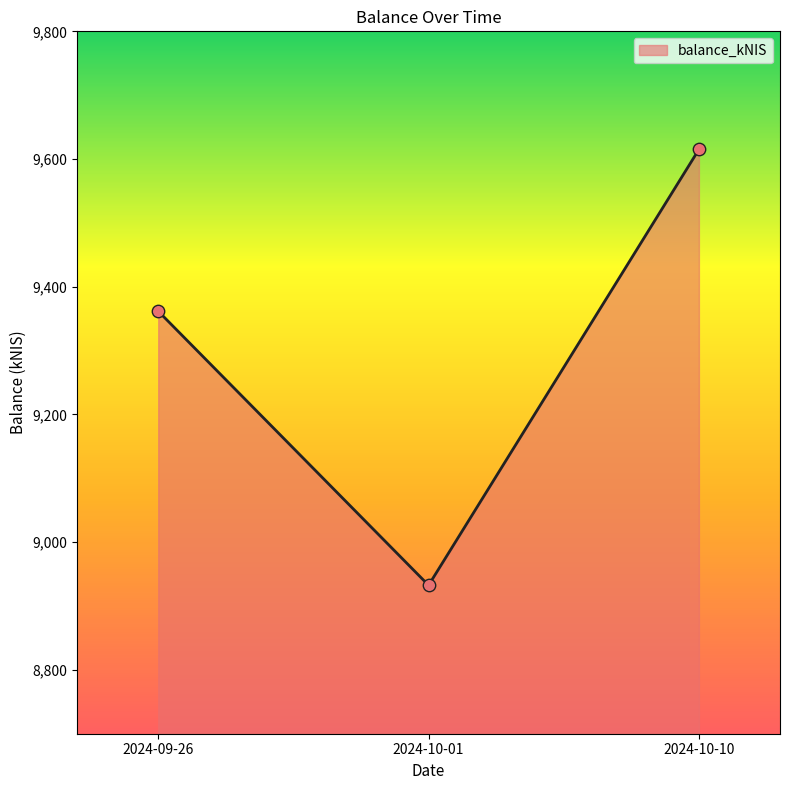

What is the change in value from 2024-09-26 to 2024-10-10?

+253.3